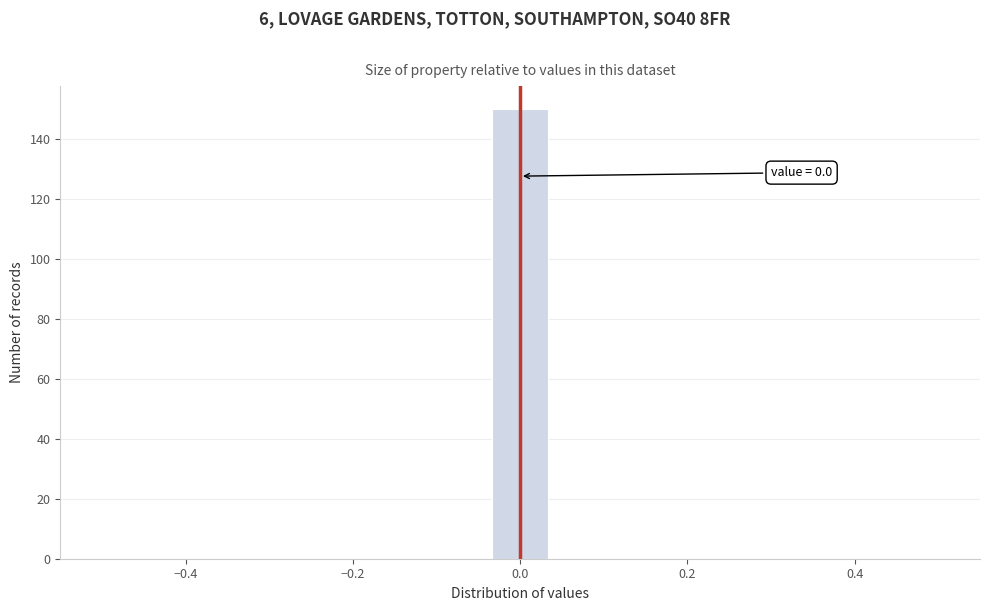

Read against the x-axis, roughly where is the centre of the tallest bar?

0.00